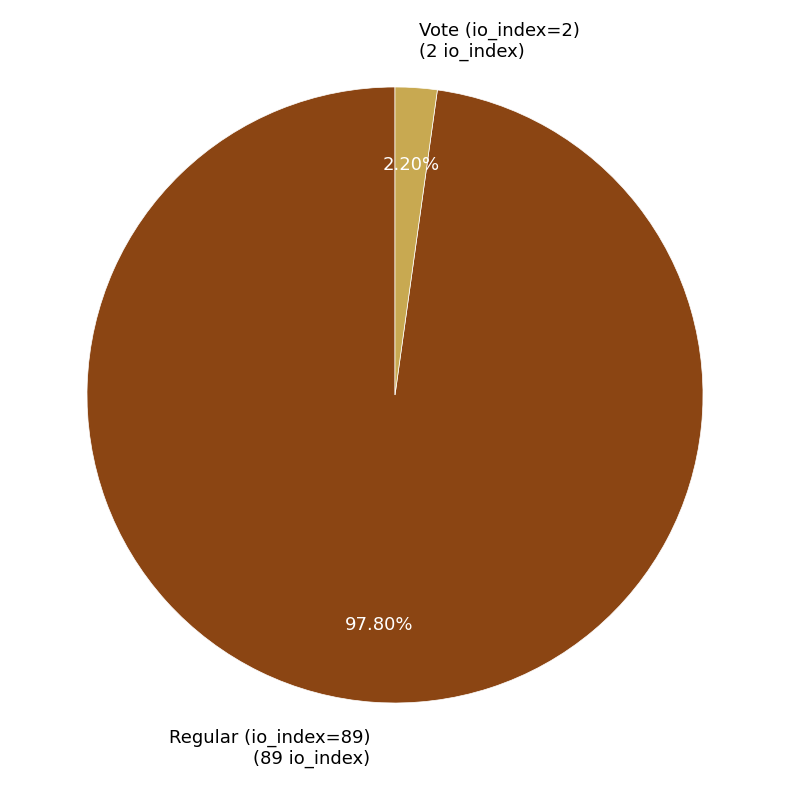

How many slices are in this pie chart?

2